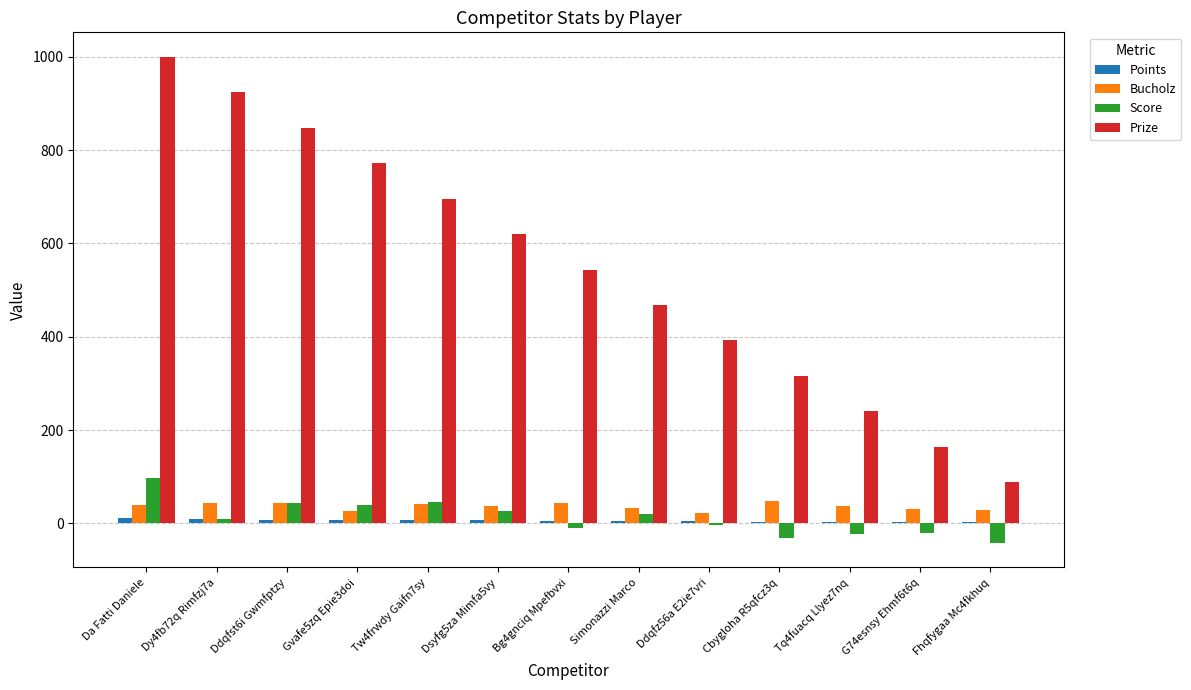

Is the value of Bucholz at Gvafe5zq Epie3doi greater than the value of Score at Gvafe5zq Epie3doi?

No